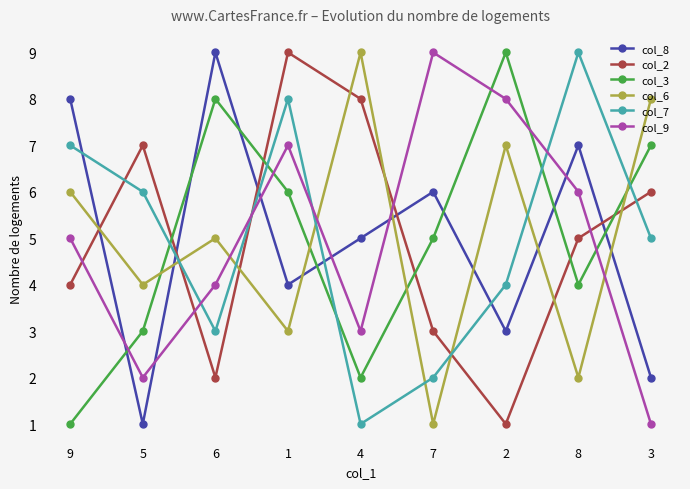

Is this an area chart (filled region under the line)?

No